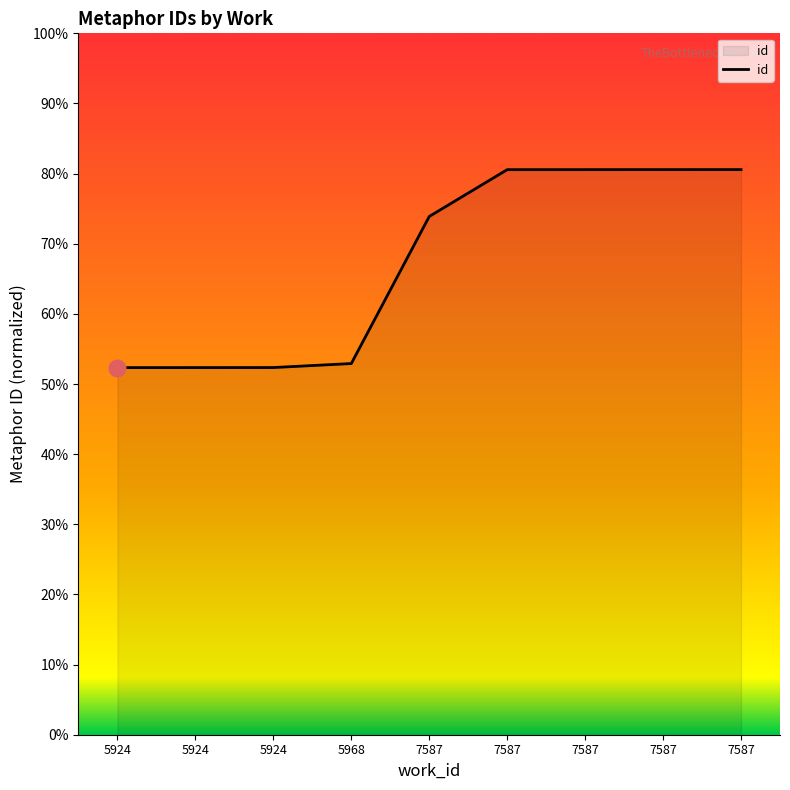

Does the chart have visible grid lines?

No